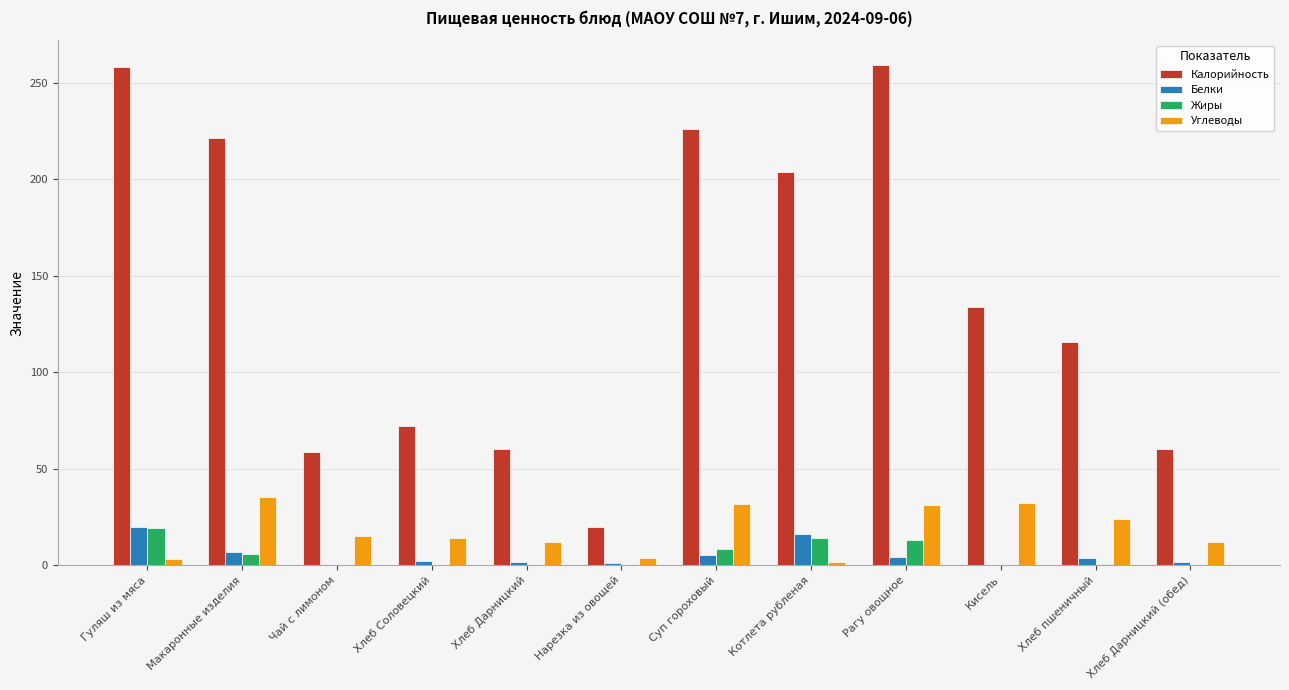

True or false: Белки has a value of 5.6 at Суп гороховый.

True